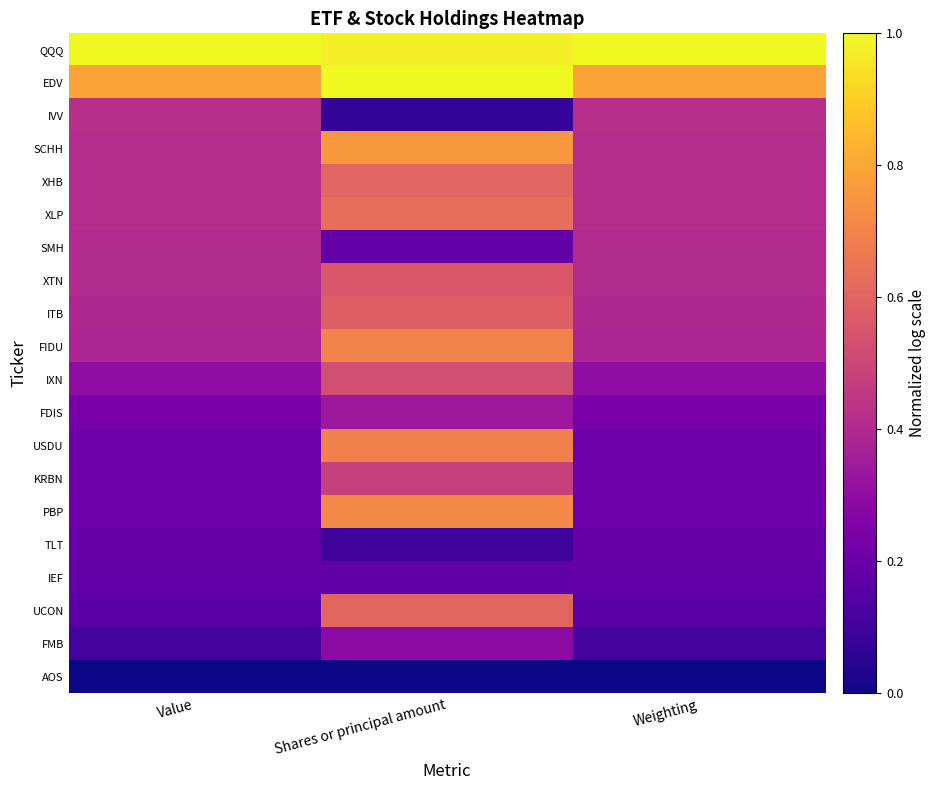

Reading left to right, what are all the values shown in this chart?

QQQ: Value=1.0	Shares or principal amount=1.0	Weighting=1.0
EDV: Value=0.8	Shares or principal amount=1.0	Weighting=0.8
IVV: Value=0.4	Shares or principal amount=0.1	Weighting=0.4
SCHH: Value=0.4	Shares or principal amount=0.8	Weighting=0.4
XHB: Value=0.4	Shares or principal amount=0.6	Weighting=0.4
XLP: Value=0.4	Shares or principal amount=0.6	Weighting=0.4
SMH: Value=0.4	Shares or principal amount=0.2	Weighting=0.4
XTN: Value=0.4	Shares or principal amount=0.6	Weighting=0.4
ITB: Value=0.4	Shares or principal amount=0.6	Weighting=0.4
FIDU: Value=0.4	Shares or principal amount=0.7	Weighting=0.4
IXN: Value=0.3	Shares or principal amount=0.5	Weighting=0.3
FDIS: Value=0.2	Shares or principal amount=0.3	Weighting=0.2
USDU: Value=0.2	Shares or principal amount=0.7	Weighting=0.2
KRBN: Value=0.2	Shares or principal amount=0.5	Weighting=0.2
PBP: Value=0.2	Shares or principal amount=0.7	Weighting=0.2
TLT: Value=0.2	Shares or principal amount=0.1	Weighting=0.2
IEF: Value=0.2	Shares or principal amount=0.2	Weighting=0.2
UCON: Value=0.2	Shares or principal amount=0.6	Weighting=0.2
FMB: Value=0.1	Shares or principal amount=0.3	Weighting=0.1
AOS: Value=0.0	Shares or principal amount=0.0	Weighting=0.0